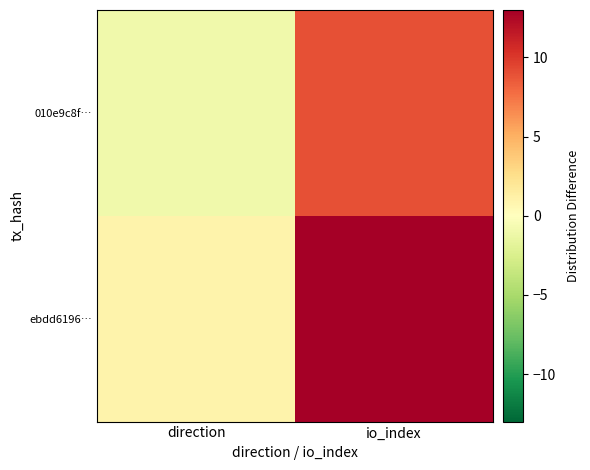

At which category is the sum across all series the highest?

io_index